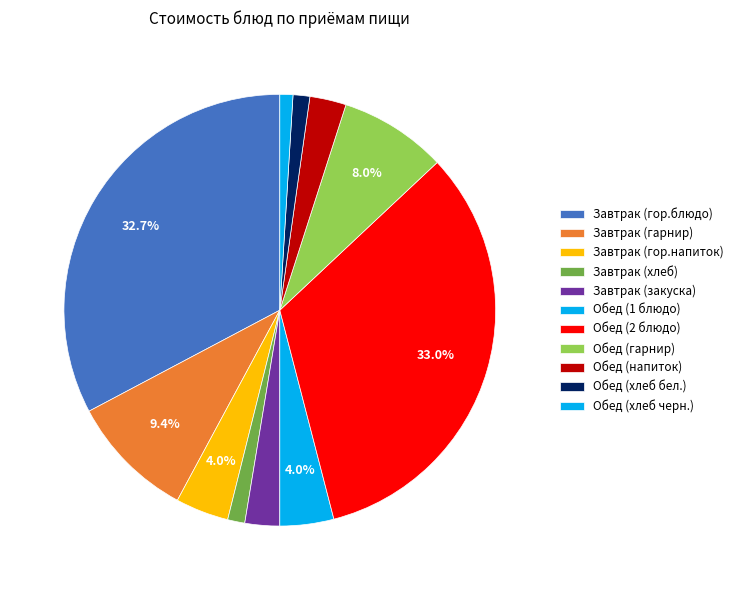

How many segments does this pie chart have?

11